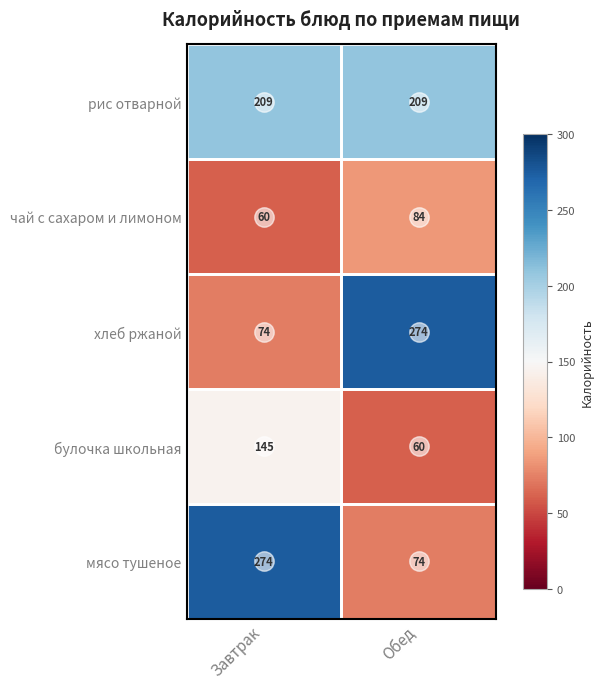

How many series are shown in this chart?

5